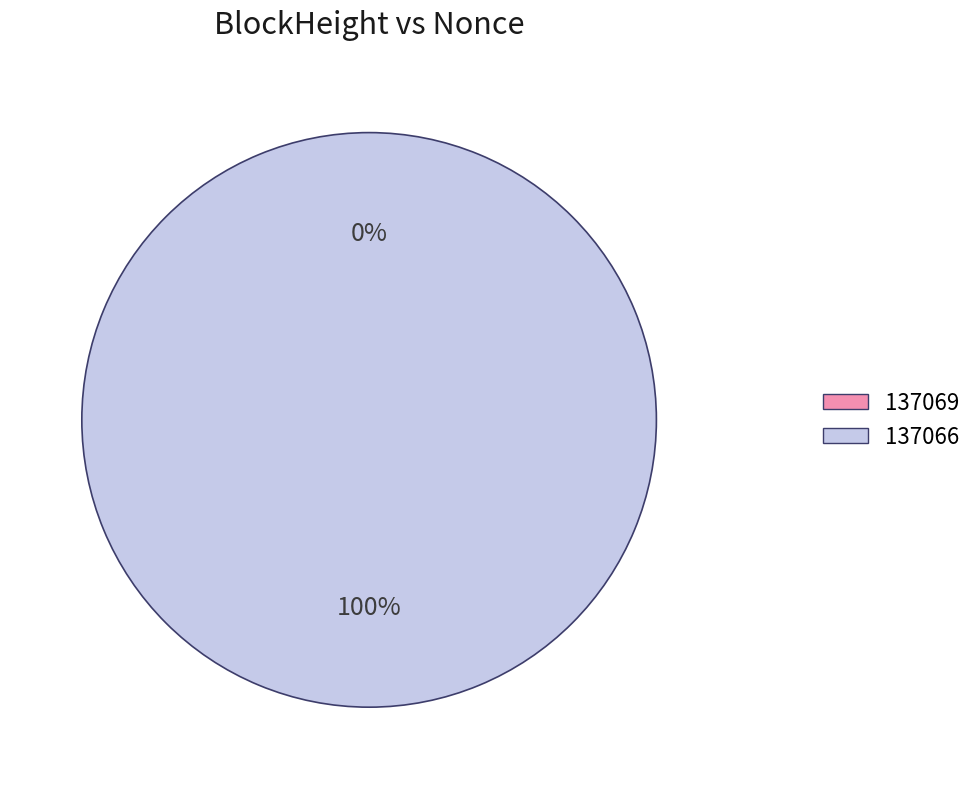

To the nearest percent, what is the difference between the 137066 and 137069 slice percentages?

100%